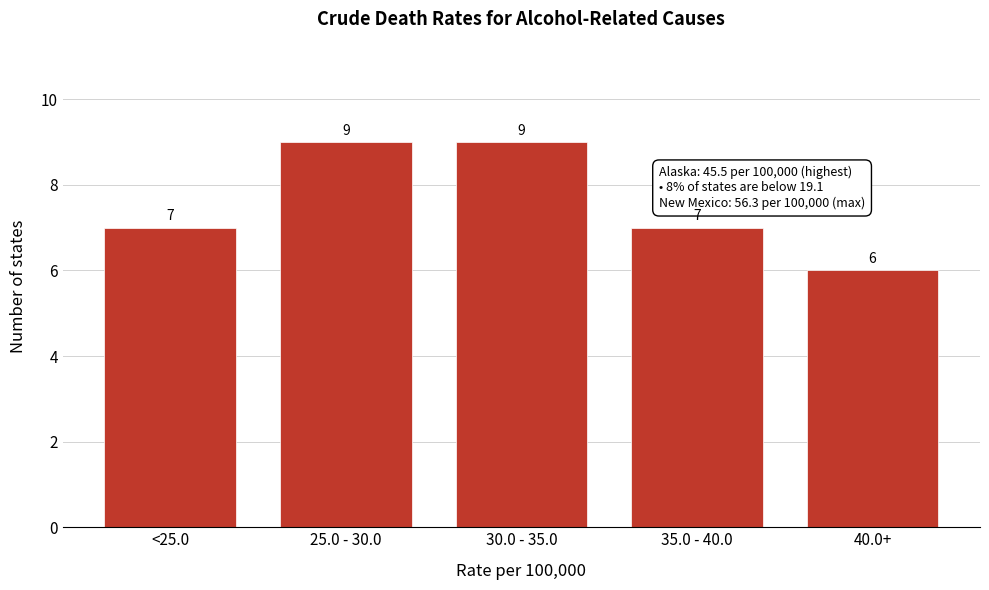

Reading left to right, transcribe all the data shown in this chart.

7	9	9	7	6